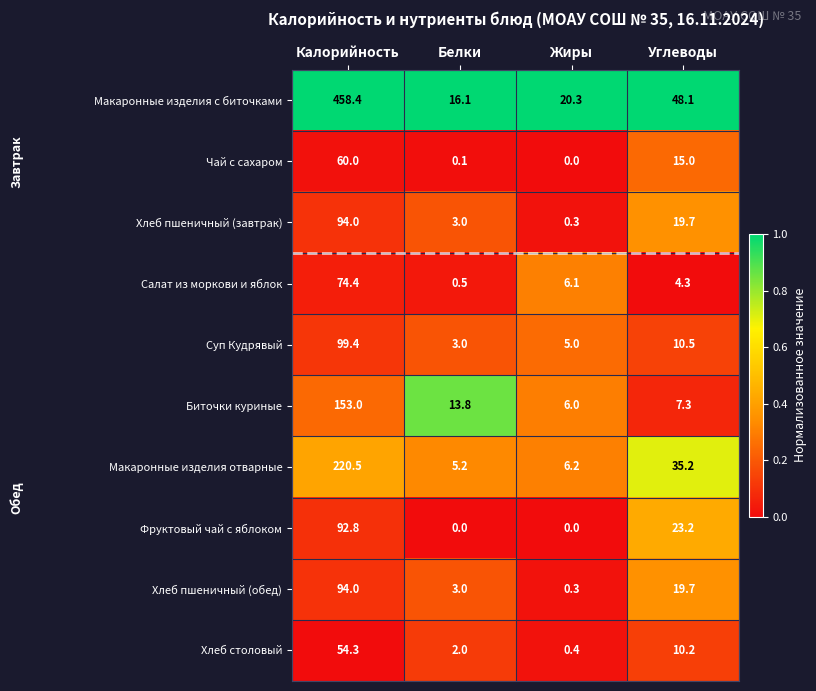

At how many categories does at least one series exceed 0?

4